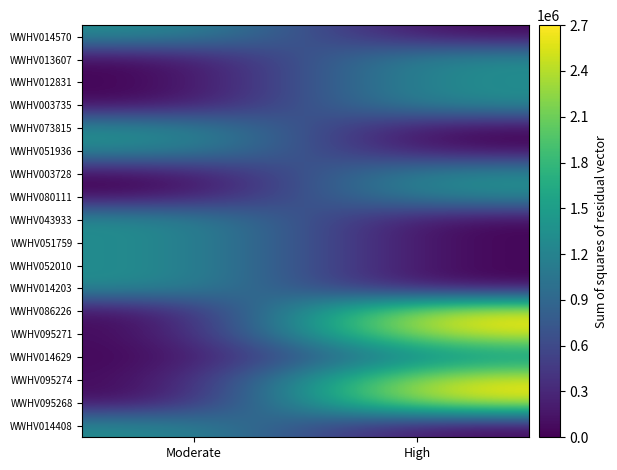

Reading left to right, transcribe all the data shown in this chart.

WWHV014570: Moderate=1350000	High=0
WWHV013607: Moderate=0	High=1350000
WWHV012831: Moderate=0	High=1350000
WWHV003735: Moderate=0	High=1350000
WWHV073815: Moderate=1350000	High=0
WWHV051936: Moderate=1350000	High=0
WWHV003728: Moderate=0	High=1350000
WWHV080111: Moderate=0	High=1350000
WWHV043933: Moderate=1350000	High=0
WWHV051759: Moderate=1350000	High=0
WWHV052010: Moderate=1350000	High=0
WWHV014203: Moderate=1350000	High=0
WWHV086226: Moderate=0	High=2700000
WWHV095271: Moderate=0	High=2700000
WWHV014629: Moderate=0	High=1350000
WWHV095274: Moderate=0	High=2700000
WWHV095268: Moderate=0	High=2700000
WWHV014408: Moderate=1350000	High=0